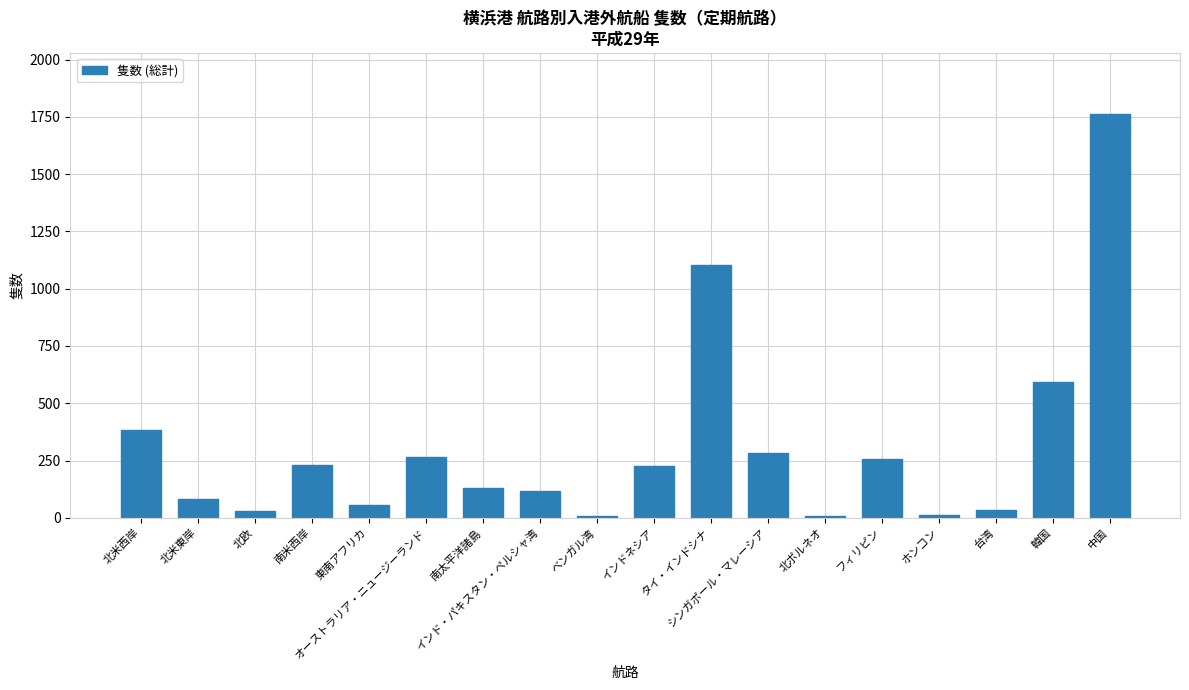

The value at 北米西岸 is 384. True or false?

True